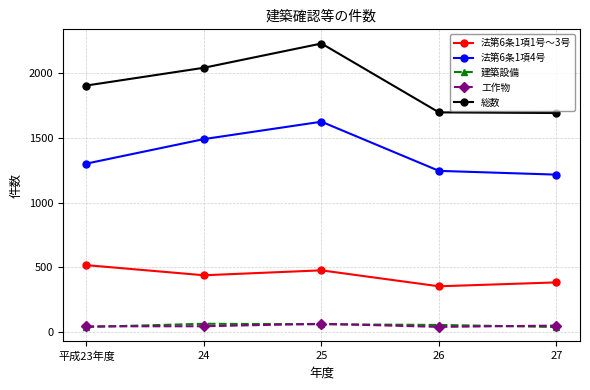

What is the label of the 1st point from the left?

平成23年度